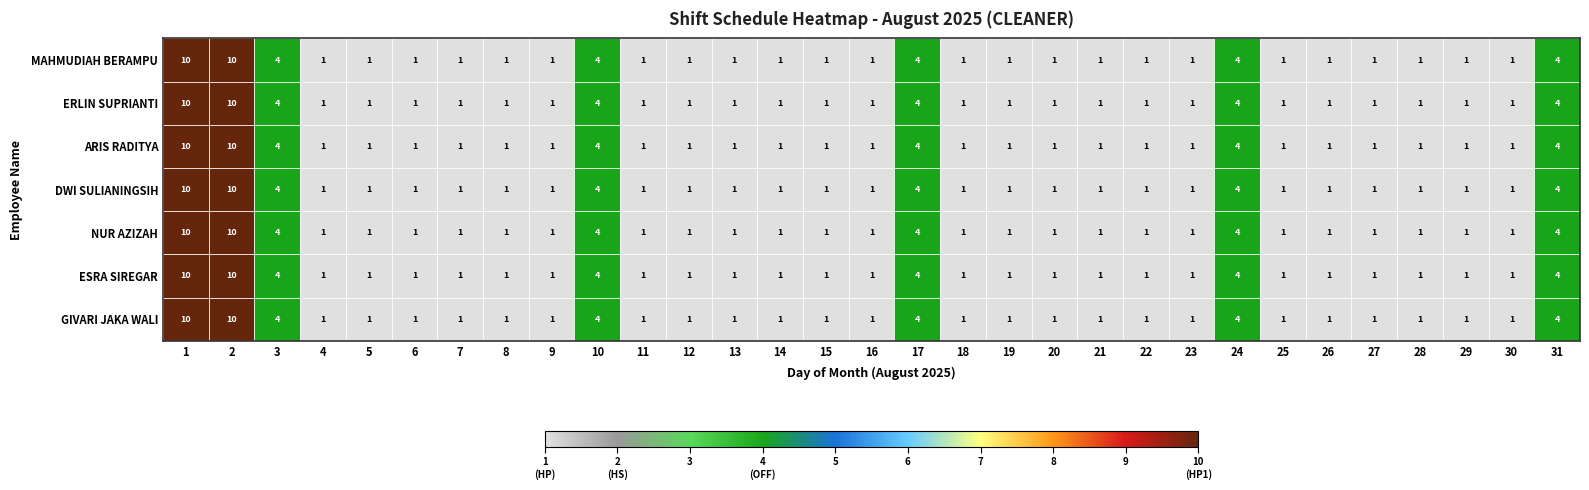

What is the sum of the MAHMUDIAH BERAMPU values at 18 and 31?

5